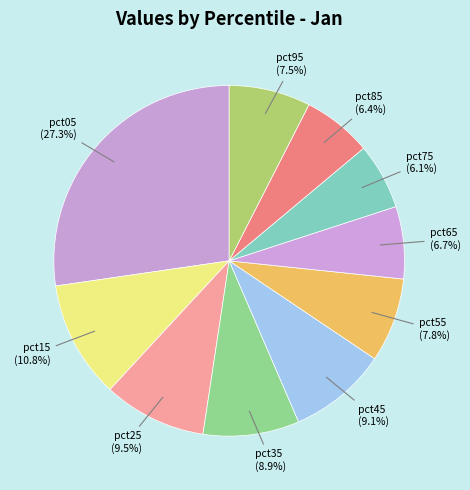

What is the largest slice in the pie chart?

pct05